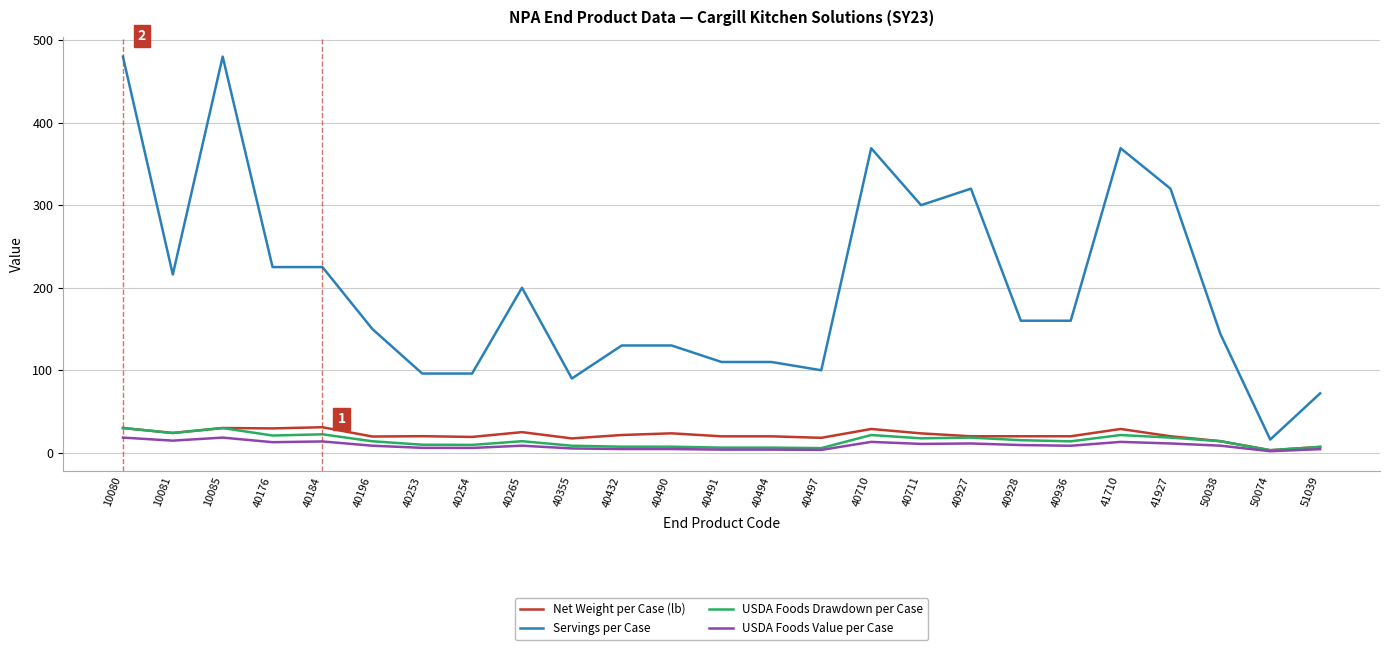

True or false: Servings per Case and Net Weight per Case (lb) cross at least once.

False